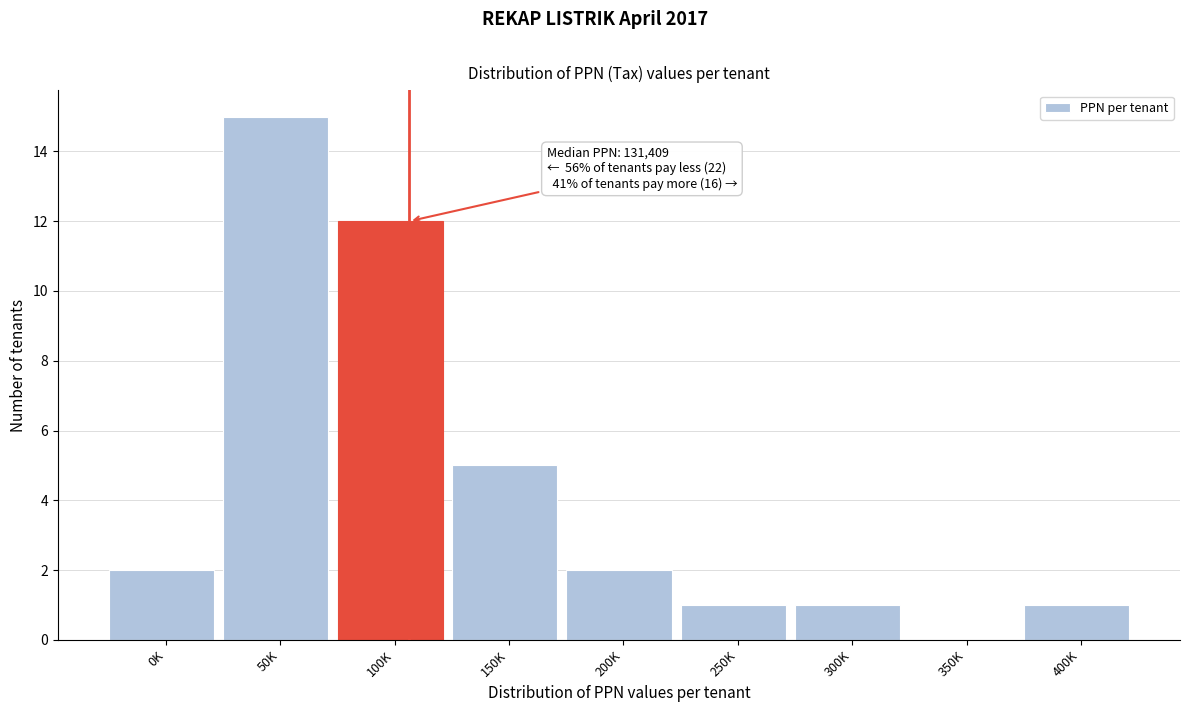

Reading right to left, extract all data points from this chart.

400K=1	350K=0	300K=1	250K=1	200K=2	150K=5	100K=12	50K=15	0K=2